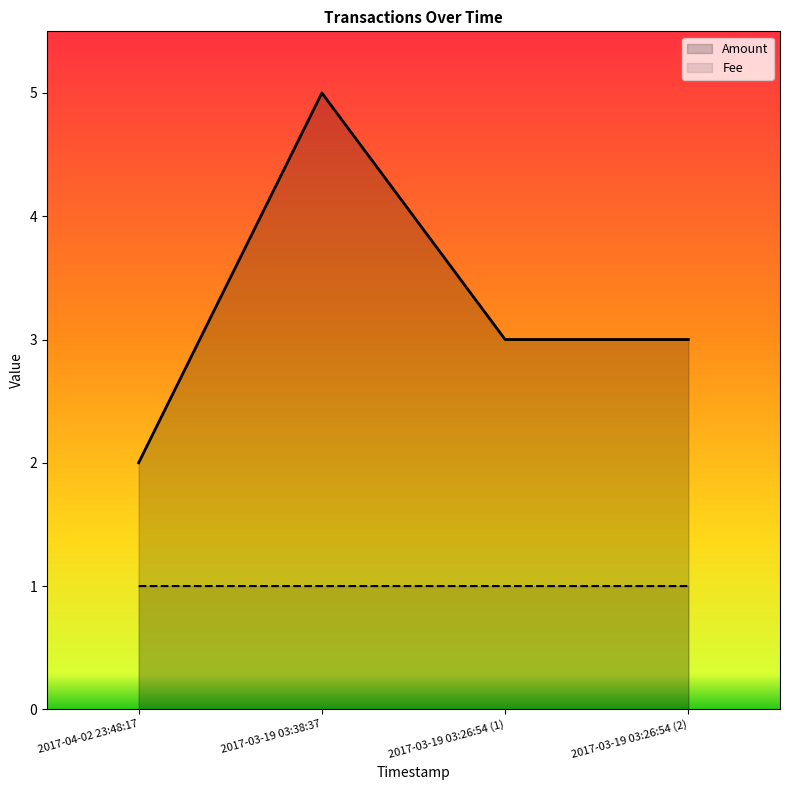

Count the number of categories in the chart.

4